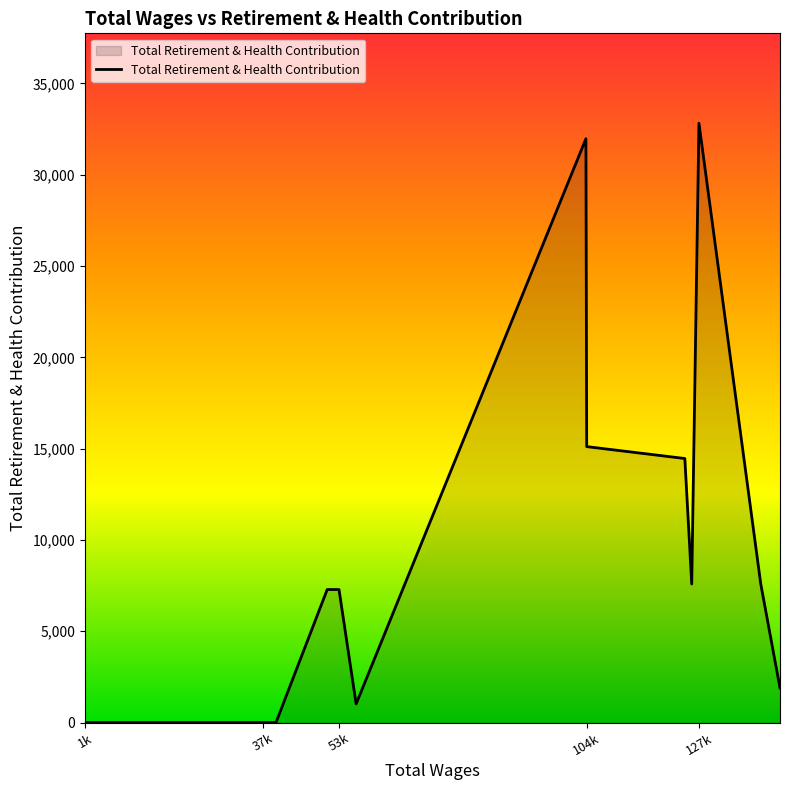

What is the maximum value shown in the chart?

32824